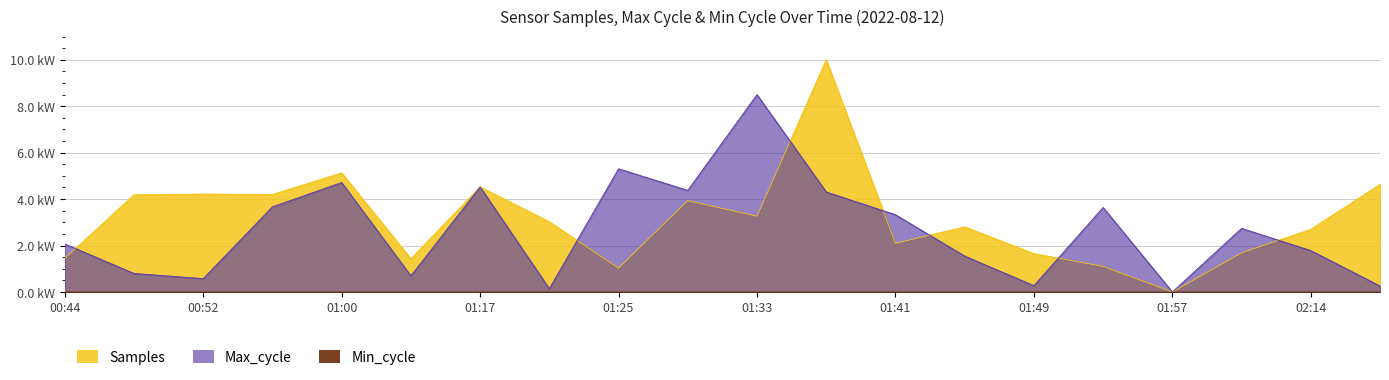

Is it true that Samples equals 2.1 at 01:41?

True